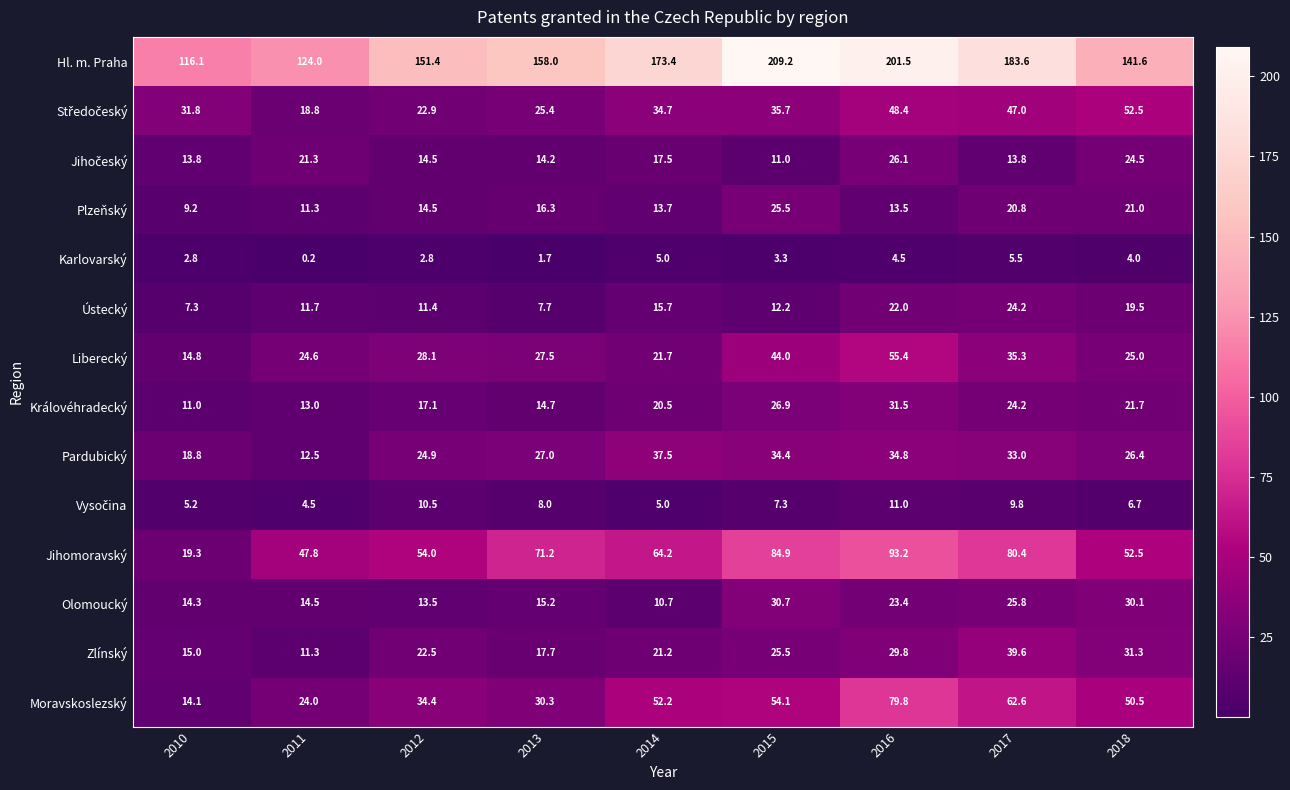

Read the Karlovarský value at 2014.

5.0